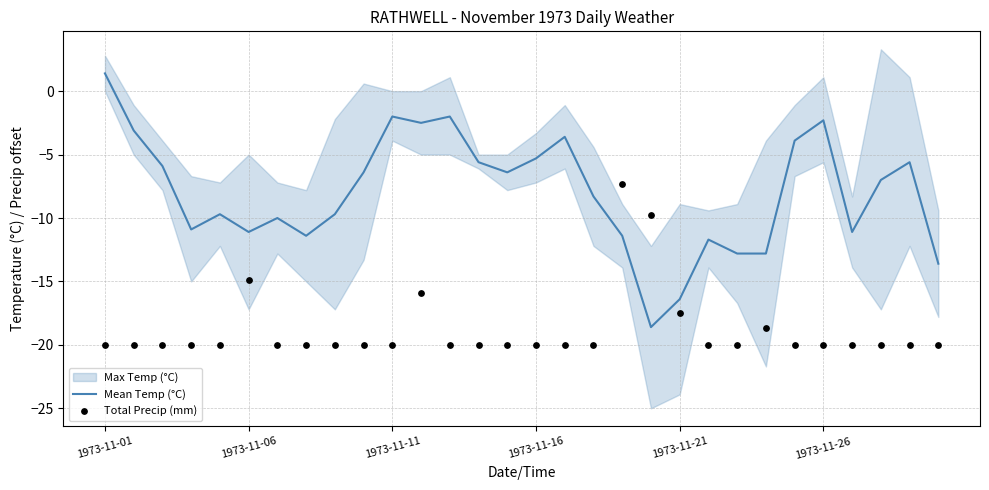

What is the highest value of the Mean Temp (°C) series?

1.4